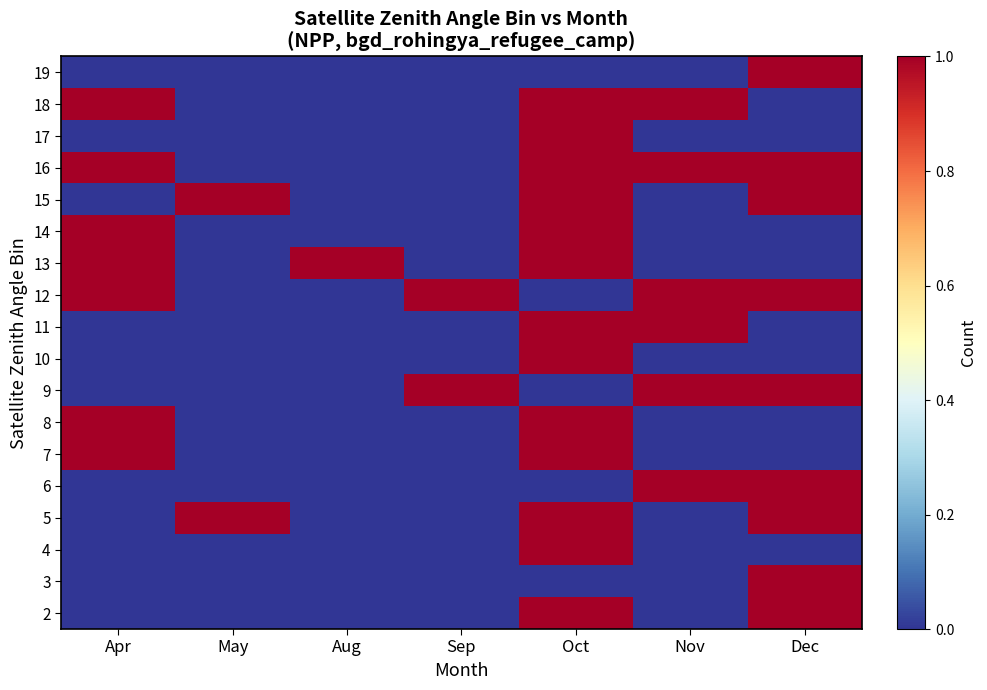

At which category does the chart reach its minimum across all series?

Apr